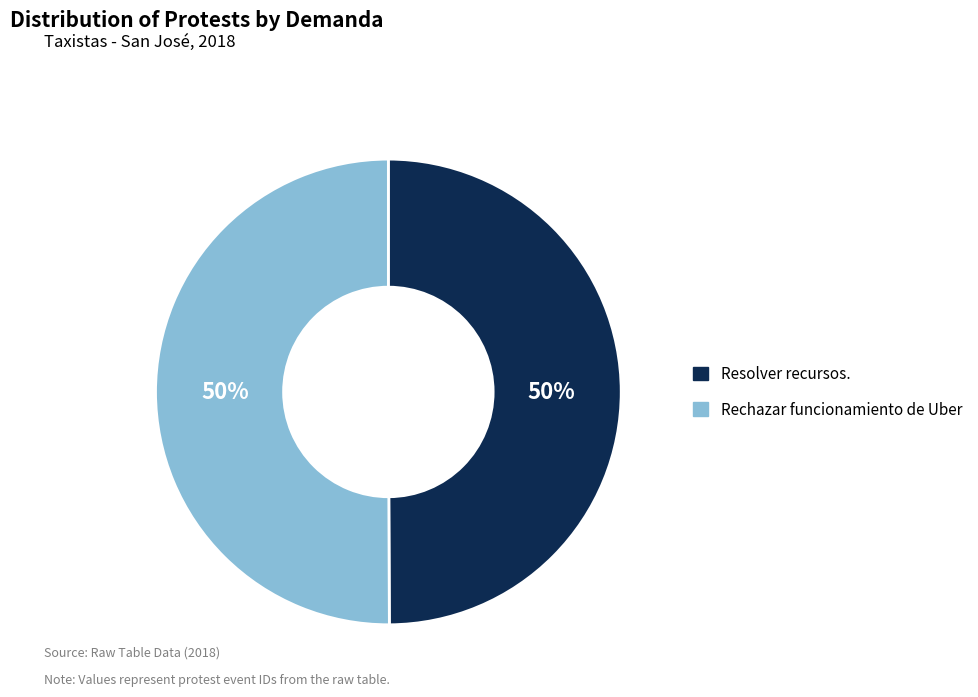

Approximately how many times larger is the value at Rechazar funcionamiento de Uber compared to Resolver recursos.?

1.0